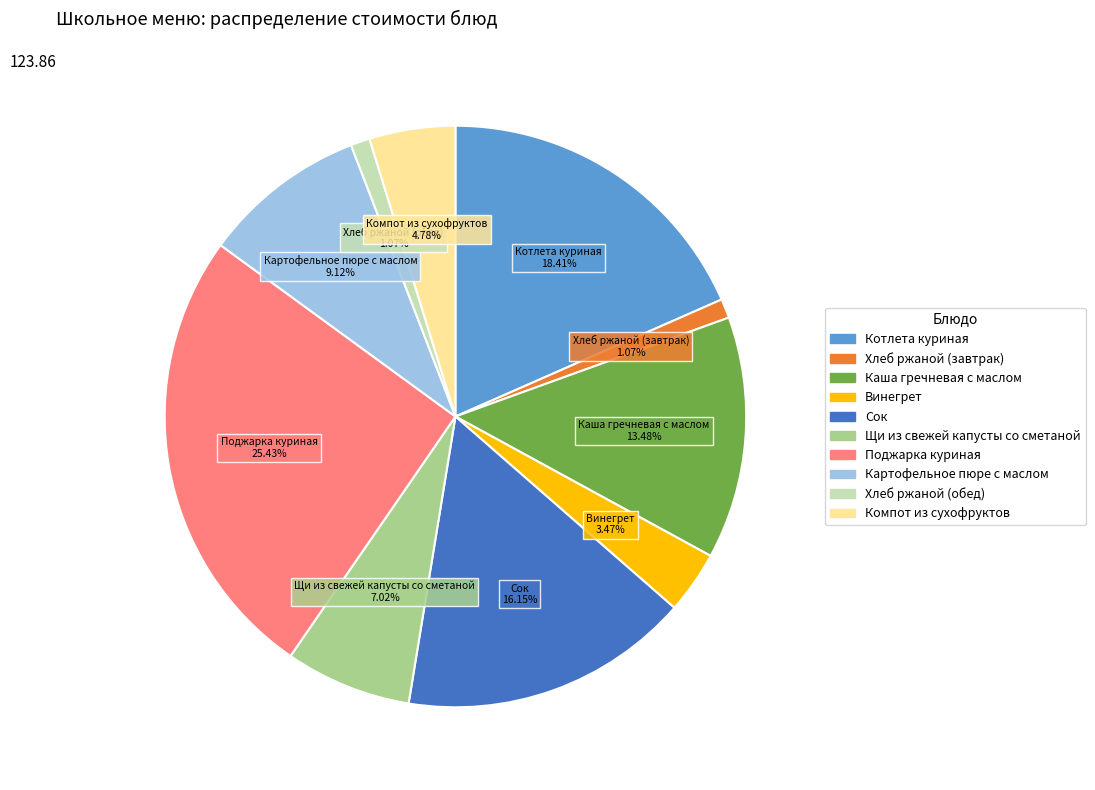

Between Каша гречневая с маслом and Хлеб ржаной (завтрак), which is larger?

Каша гречневая с маслом